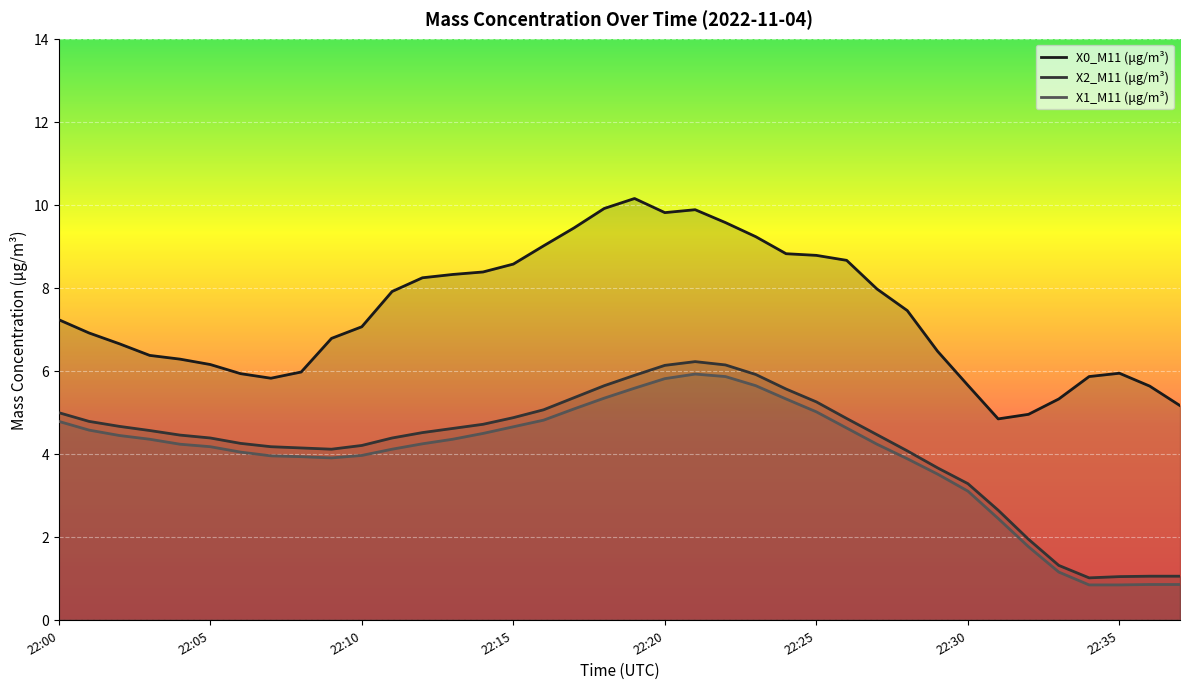

True or false: X2_M11 (μg/m³) and X0_M11 (μg/m³) cross at least once.

False